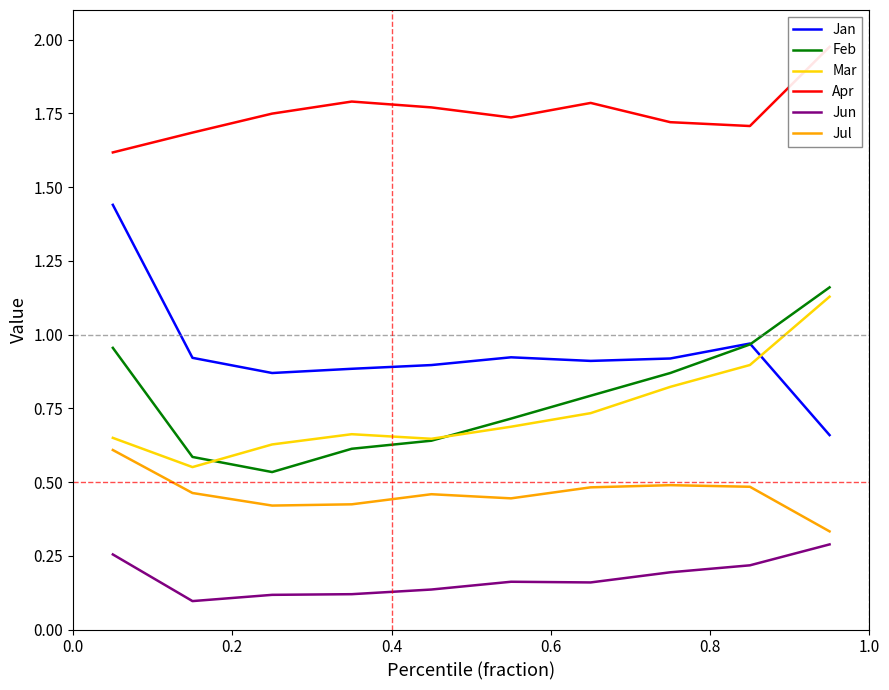

True or false: Jun and Jul intersect in this chart.

False